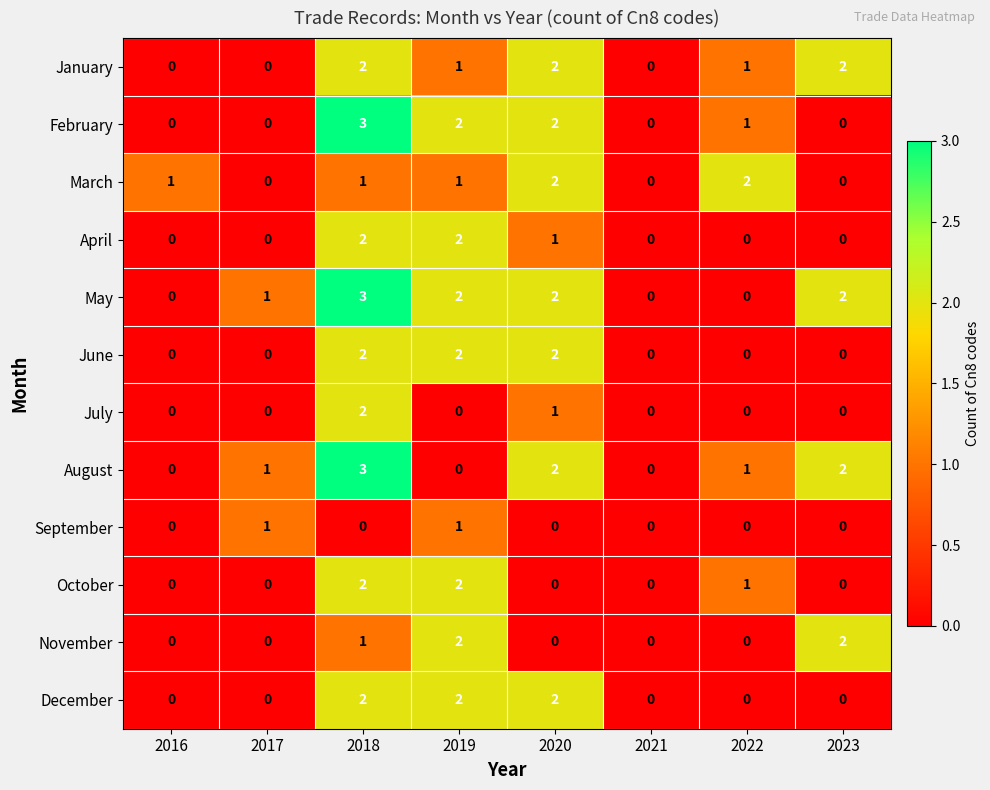

Which label corresponds to the largest value in the chart?

2018